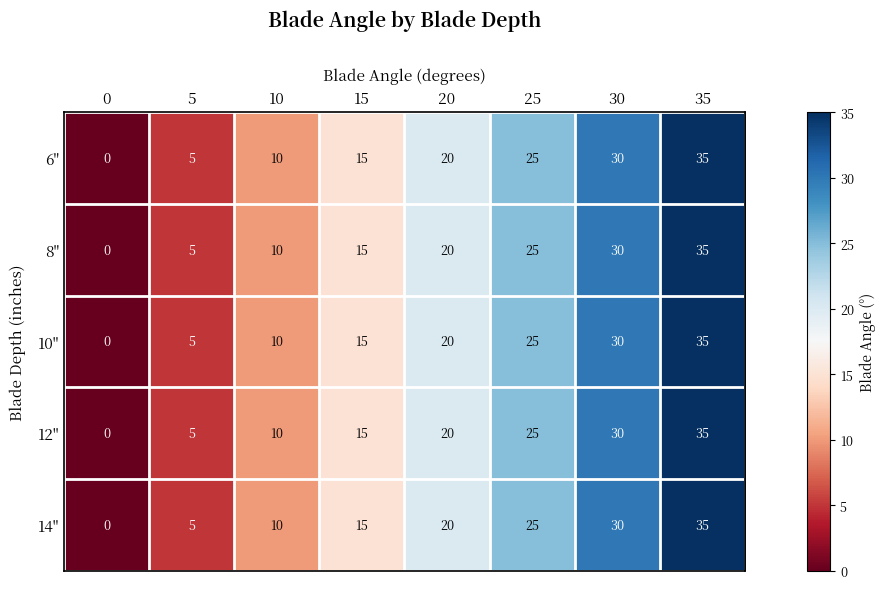

Is the value of 14" at 35 greater than the value of 6" at 15?

Yes